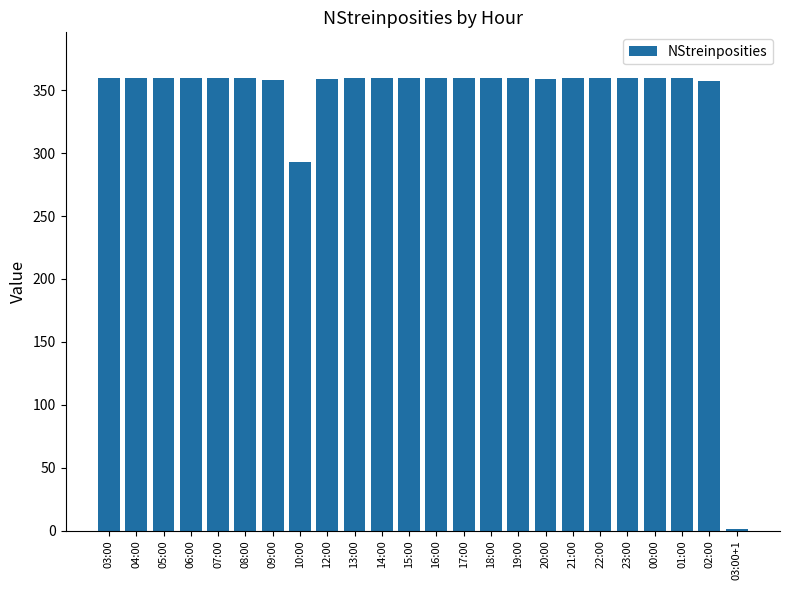

Does the chart contain stacked bars?

No